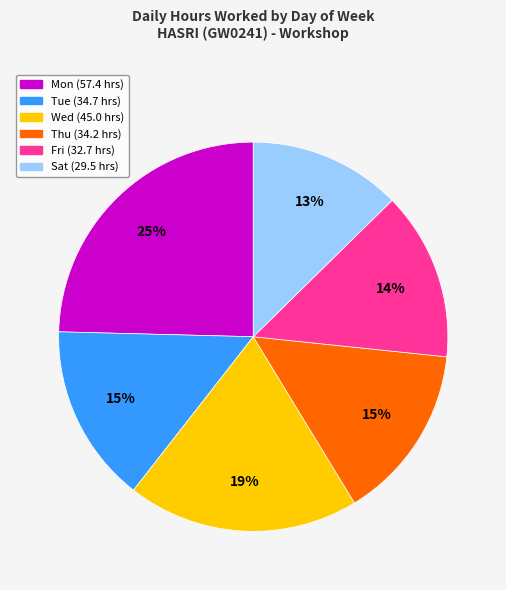

Does any single category account for the majority?

No